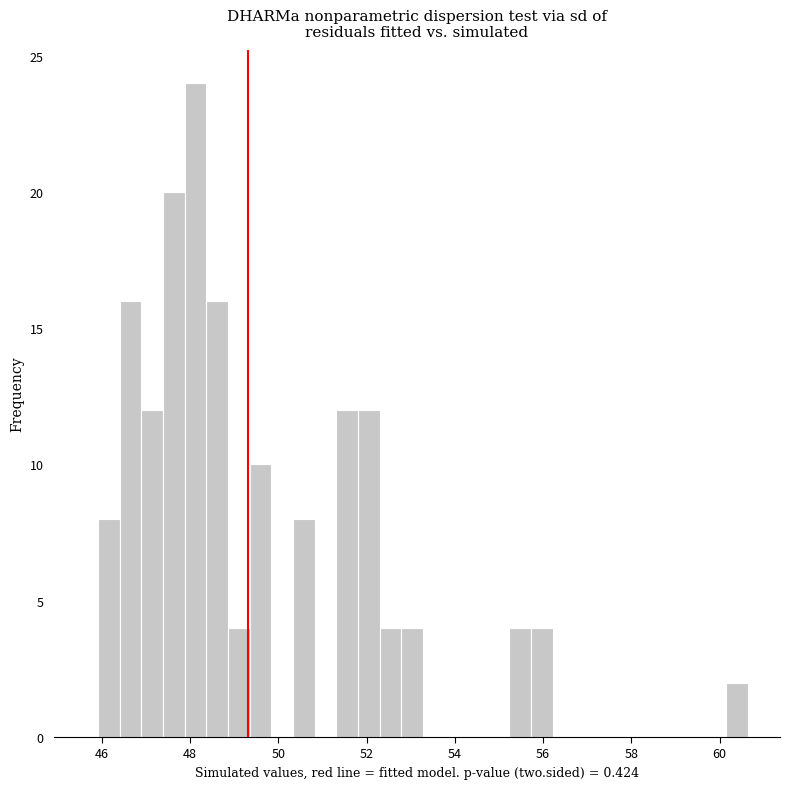

Read against the x-axis, roughly where is the centre of the tallest bar?

48.2